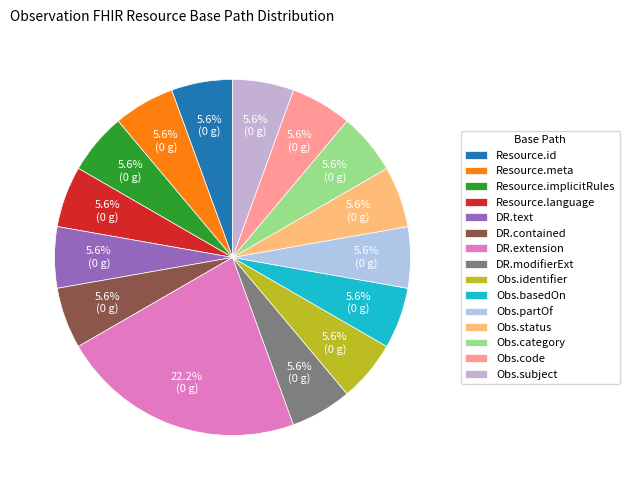

Count the number of slices in the pie.

15